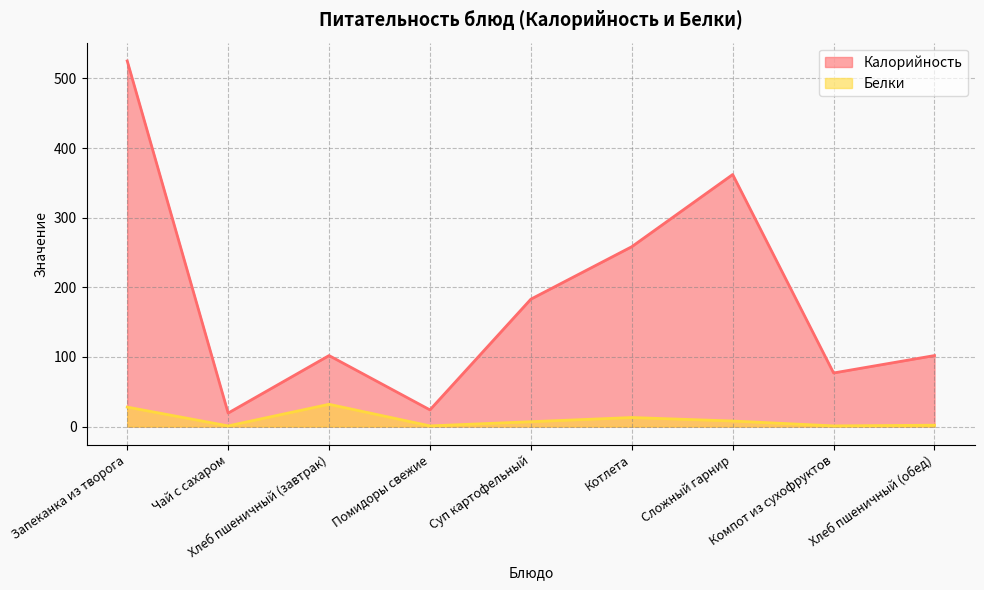

What is the label of the 9th point from the left?

Хлеб пшеничный (обед)